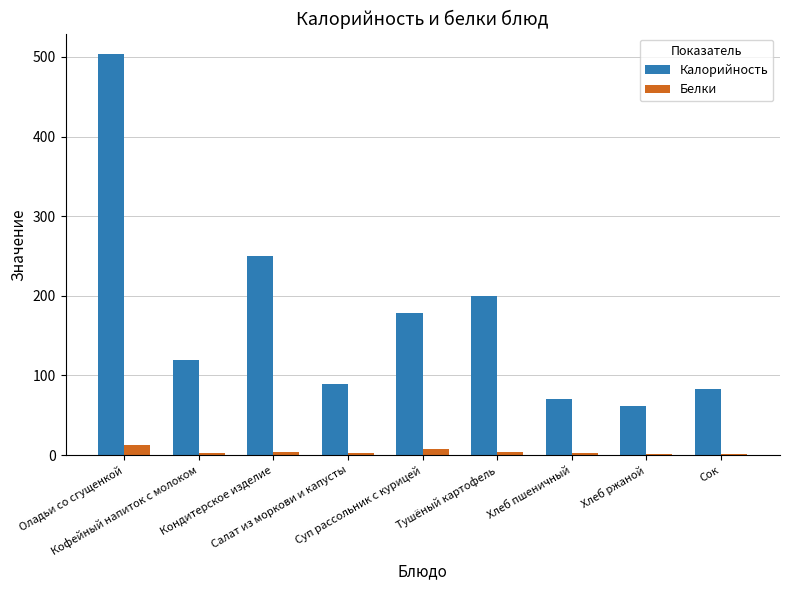

What are all the series names shown in the legend?

Калорийность, Белки